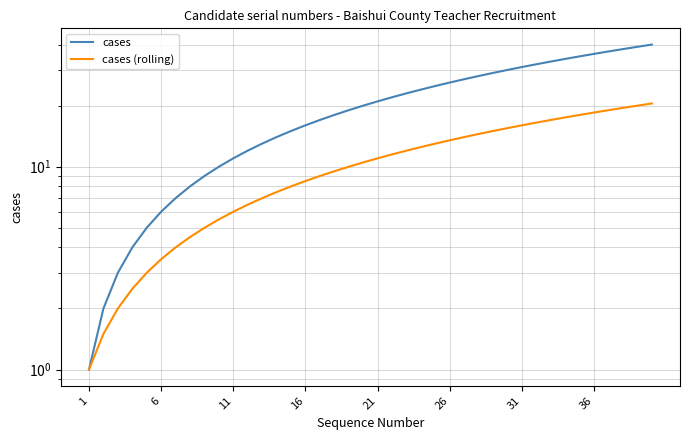

True or false: cases and cases (rolling) cross at least once.

False